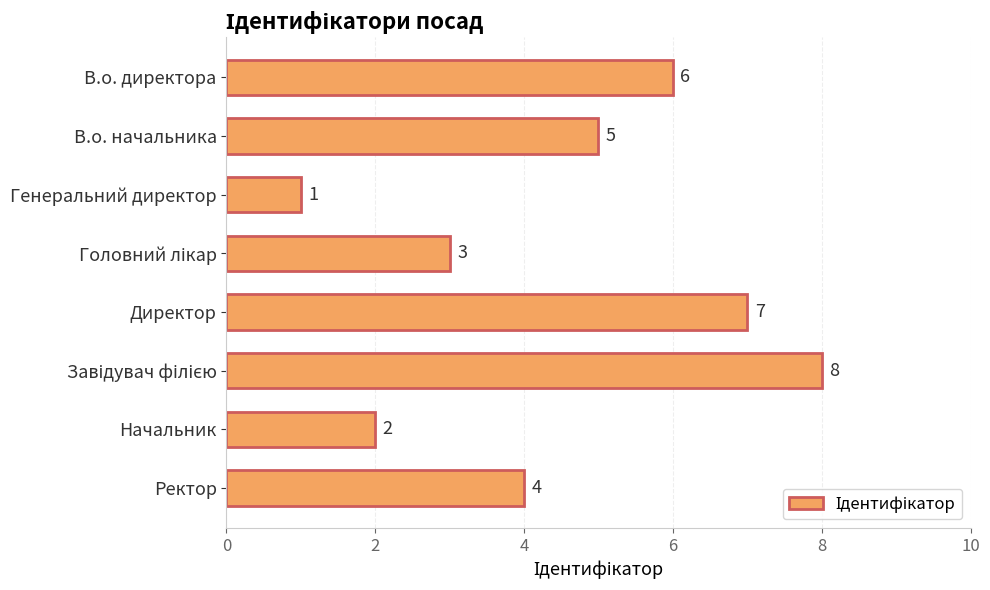

Reading top to bottom, list all the values displayed in this chart.

6	5	1	3	7	8	2	4